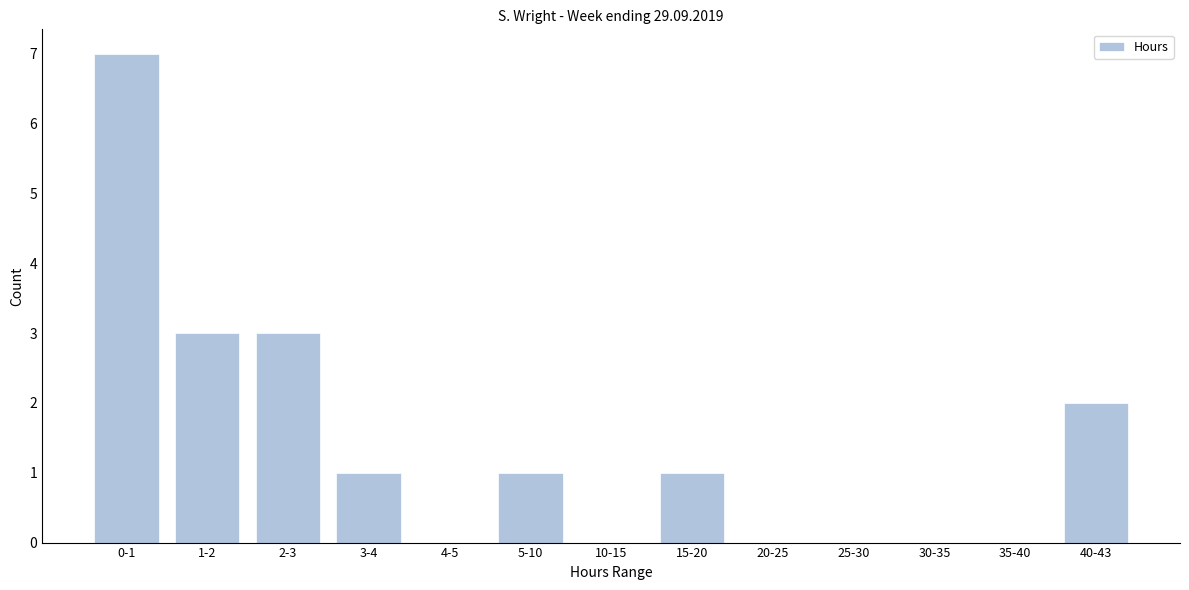

Reading left to right, what are all the values shown in this chart?

0-1=7	1-2=3	2-3=3	3-4=1	4-5=0	5-10=1	10-15=0	15-20=1	20-25=0	25-30=0	30-35=0	35-40=0	40-43=2